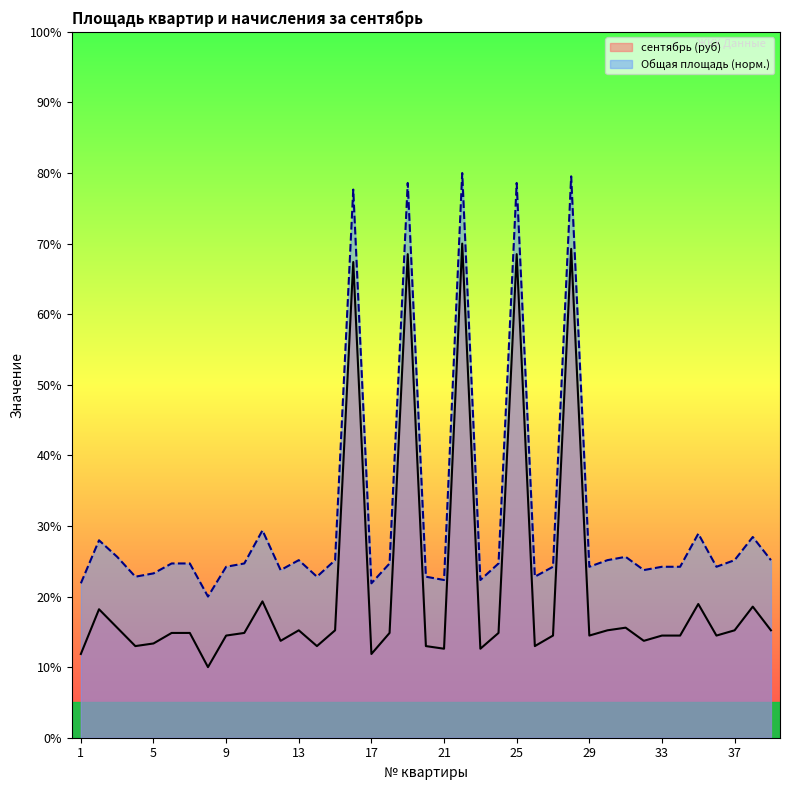

The сентябрь (руб) series shows 9.4 at 34. True or false?

False